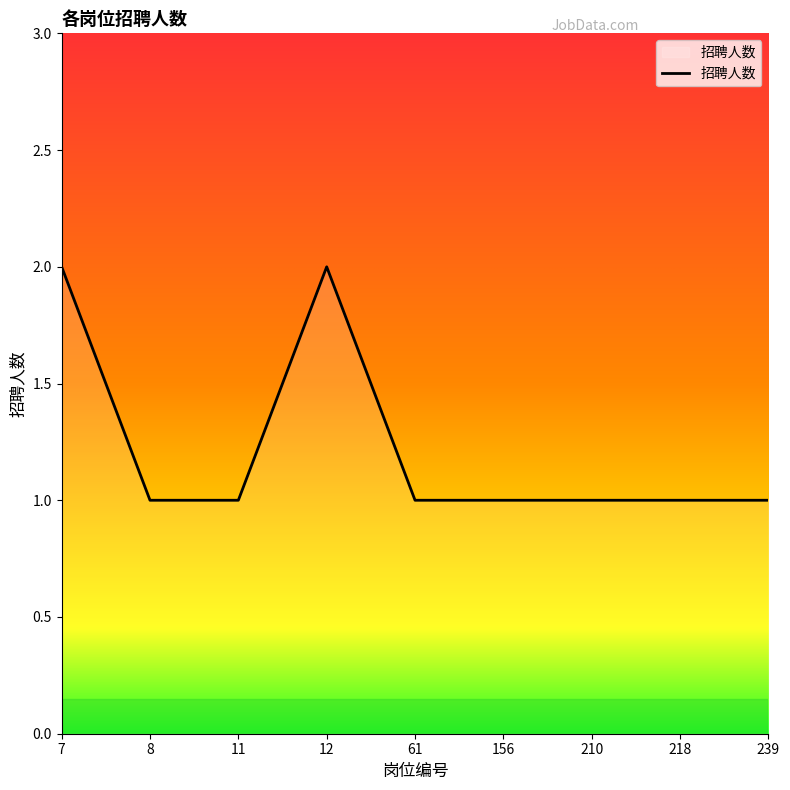

Approximately how many times larger is the value at 12 compared to 239?

2.0